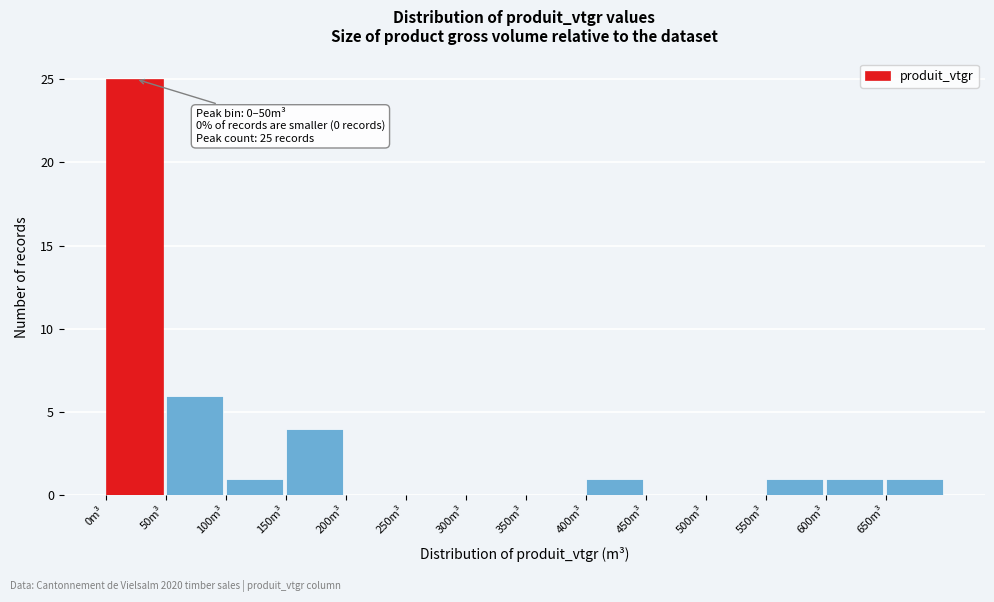

Which range on the x-axis has the tallest bar?

0 to 50